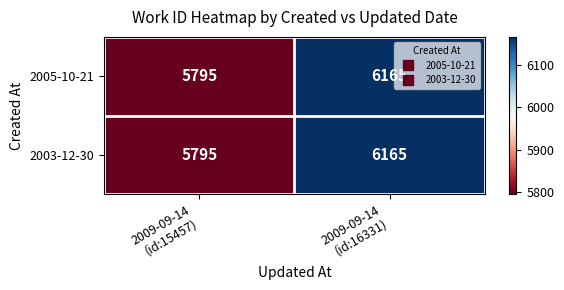

What is the sum of all 2003-12-30 values?

11960